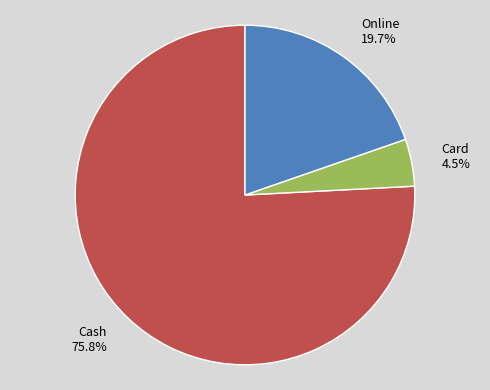

Which has a higher value, Cash or Online?

Cash